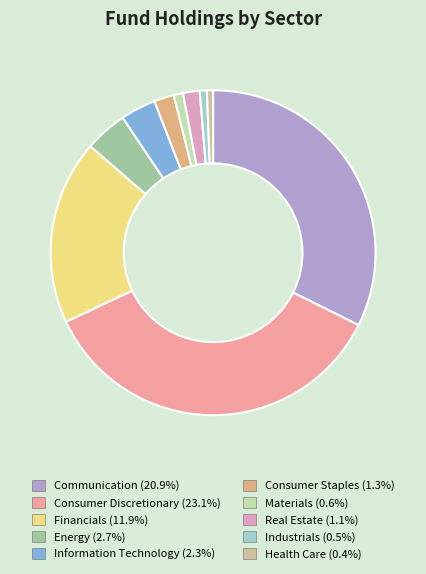

Is it true that Industrials is 1% of the pie?

True